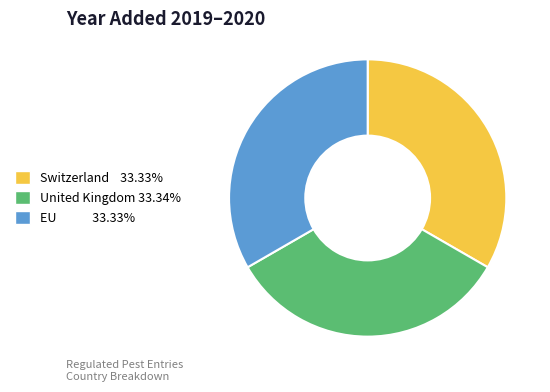

Is there a majority slice in this chart?

No